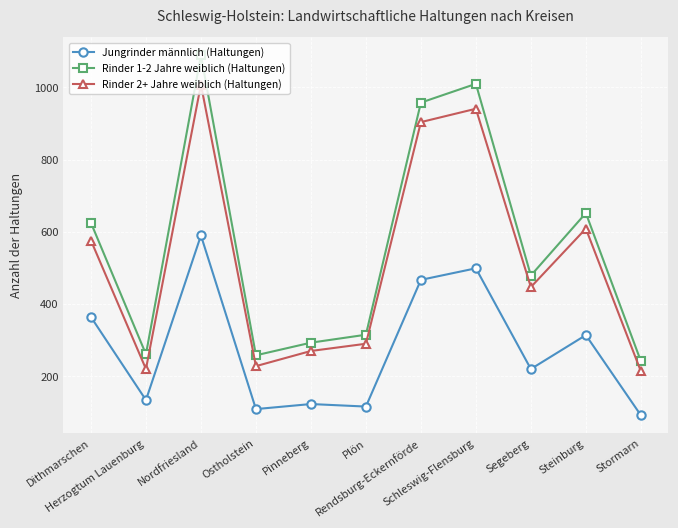

Rank the series by their average value, from lowest to highest.

Jungrinder männlich (Haltungen), Rinder 2+ Jahre weiblich (Haltungen), Rinder 1-2 Jahre weiblich (Haltungen)